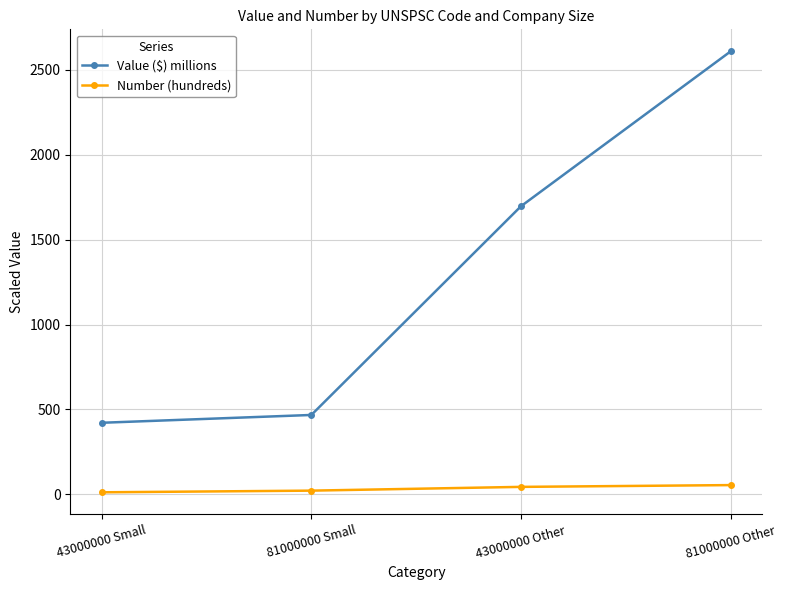

Is this an area chart (filled region under the line)?

No